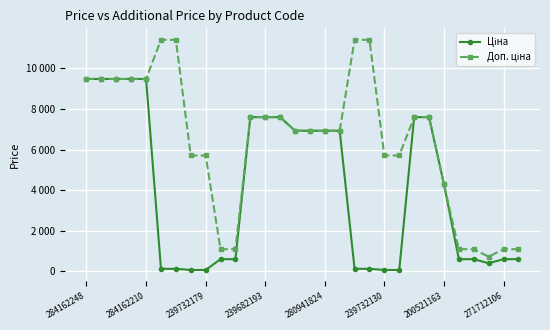

What is the maximum value for Доп. ціна?

11410.0